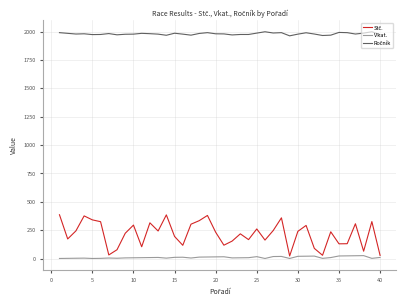

Does the chart display data point markers on the line(s)?

No